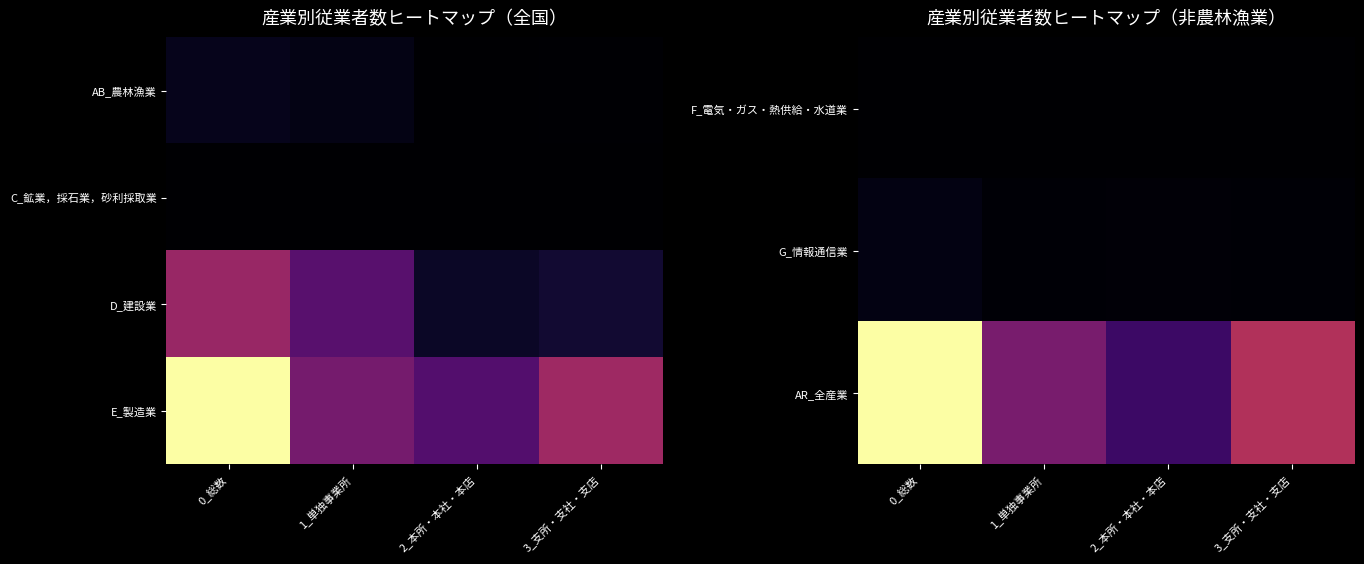

Count the AR_全産業 values in the range 0 to 1.

4